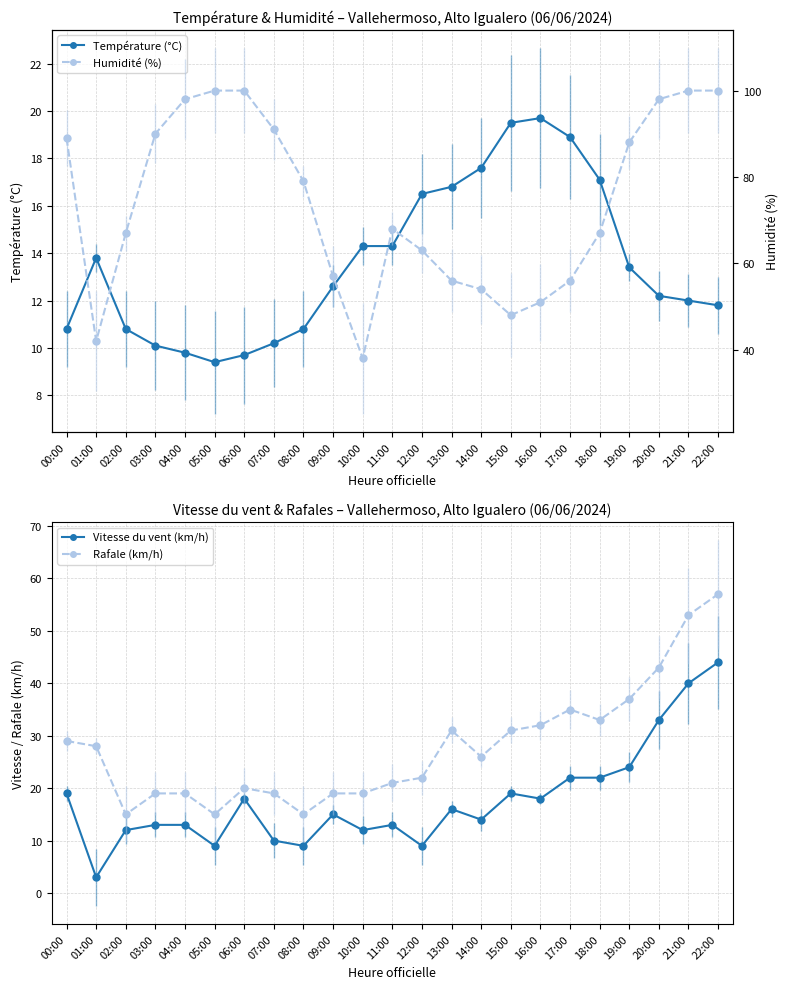

Which series has the largest total across all categories?

Humidité (%)